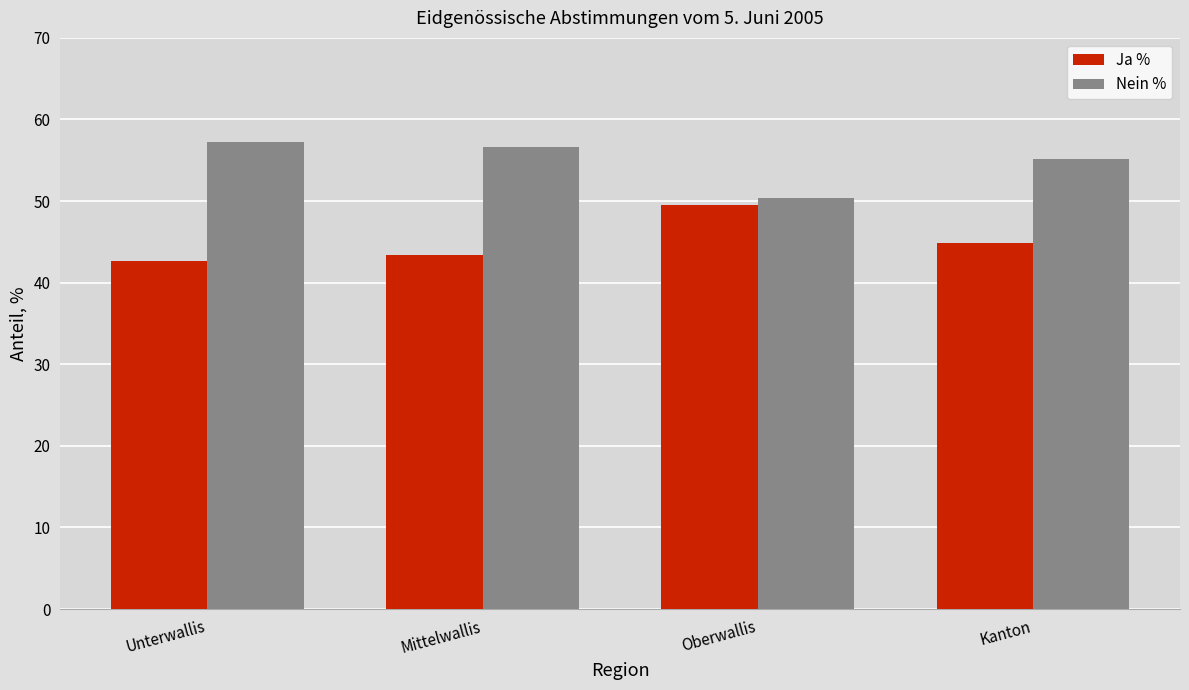

What is the approximate value of Ja % at Oberwallis?

49.6